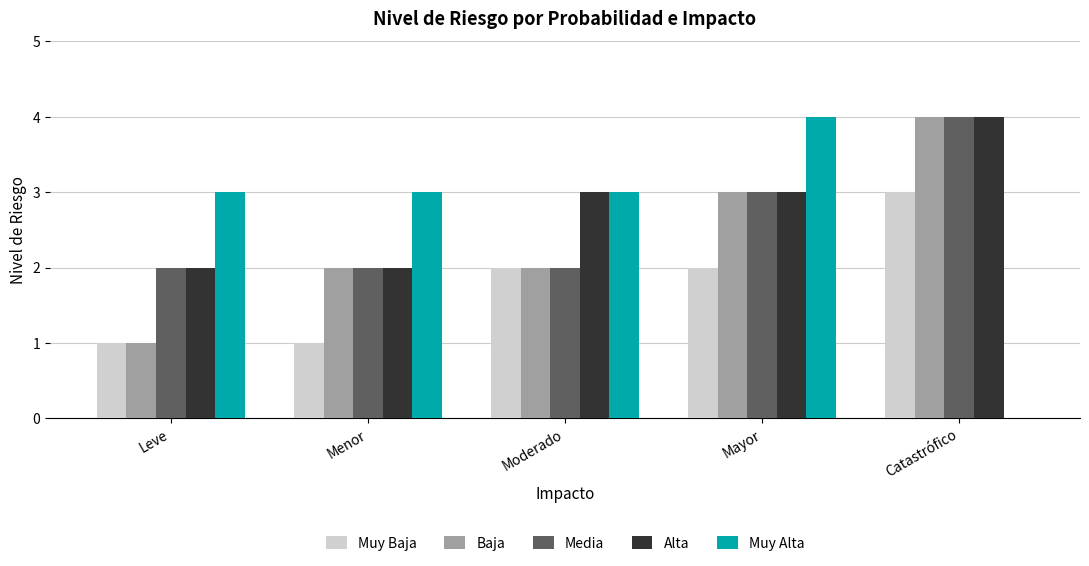

Does the chart contain stacked bars?

No